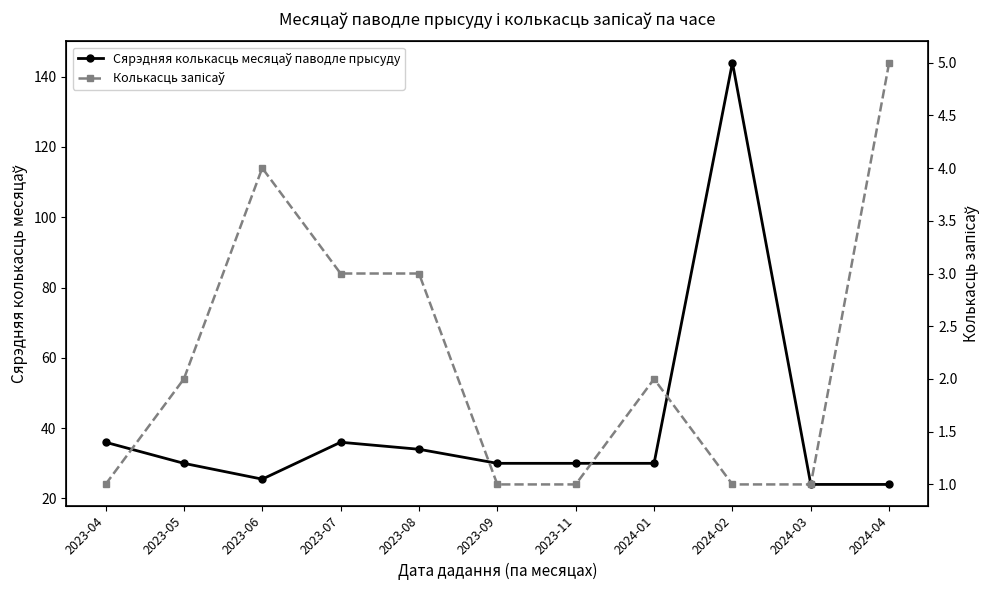

What is the sum of all Колькасць запісаў values?

24.0